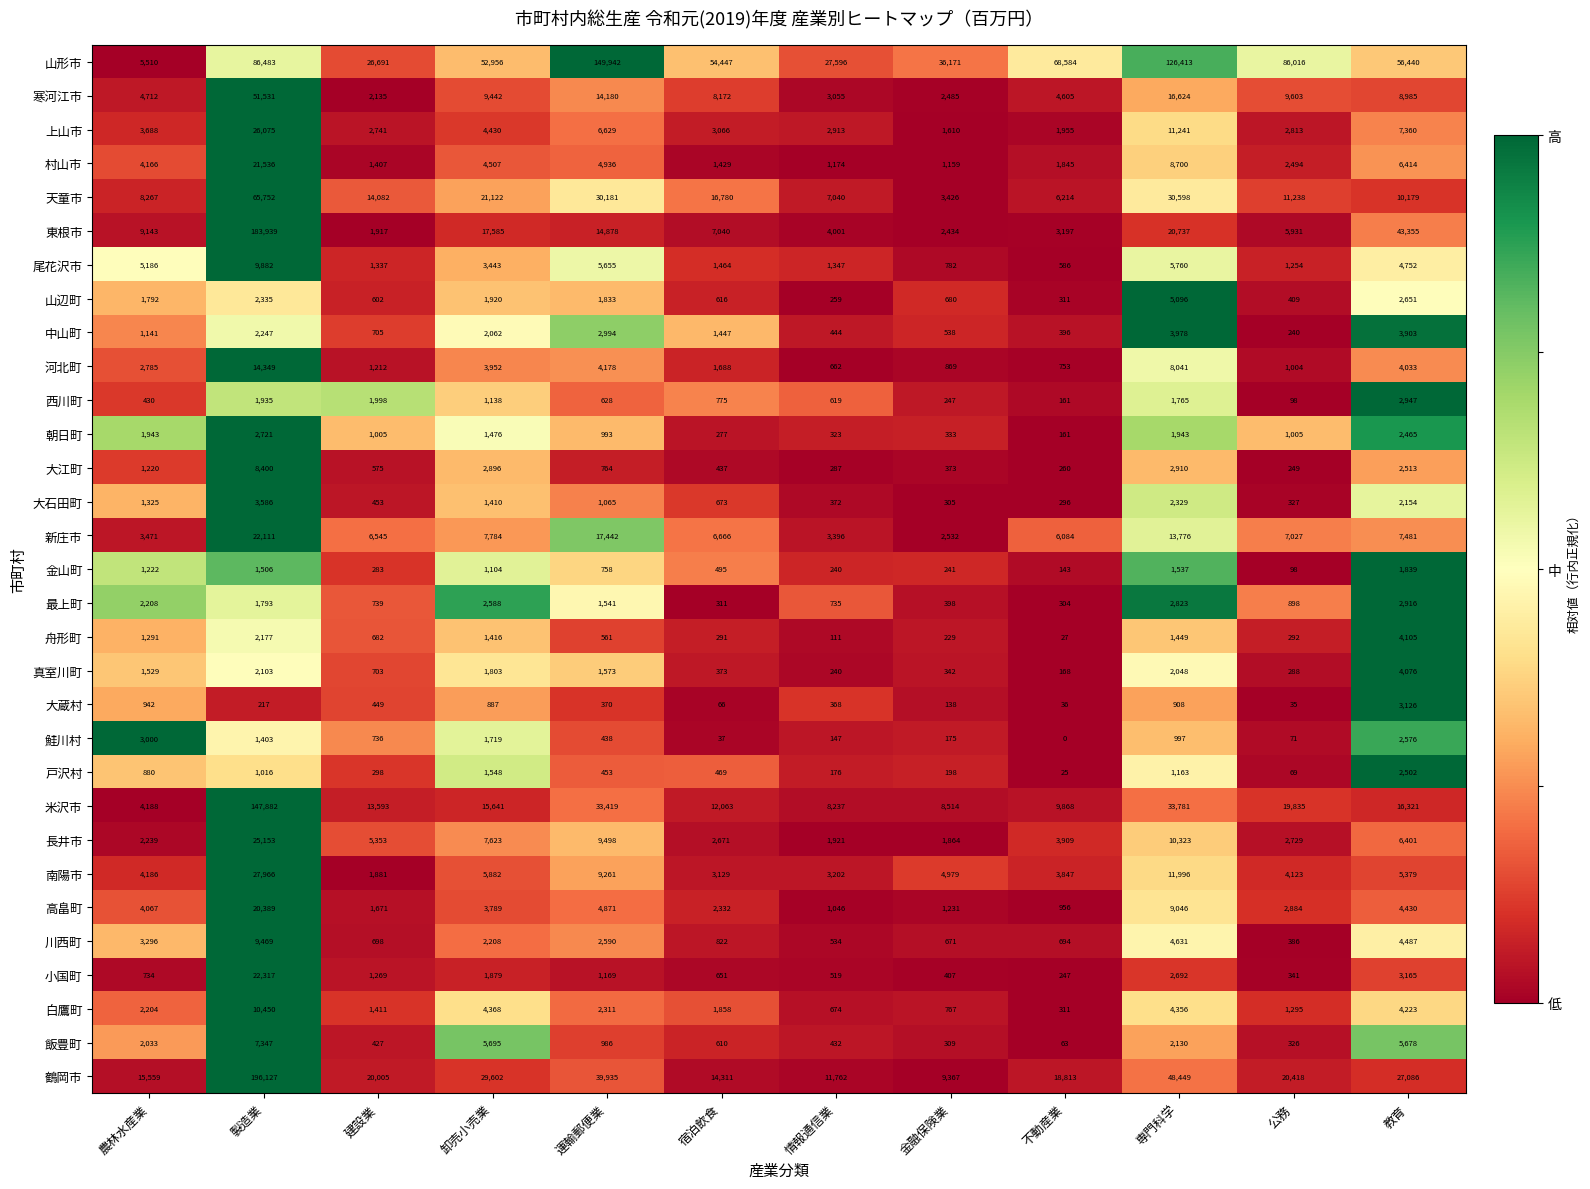

What is the difference between the 天童市 values at 専門科学 and 情報通信業?

23558